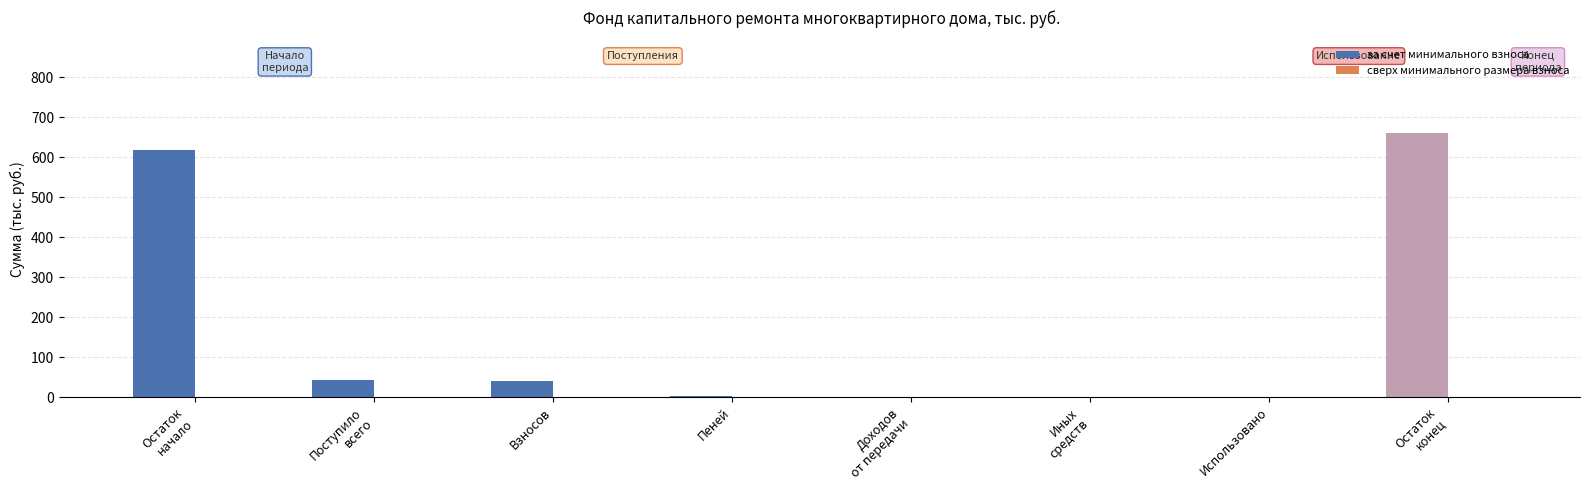

Read the value at Взносов.

41.3